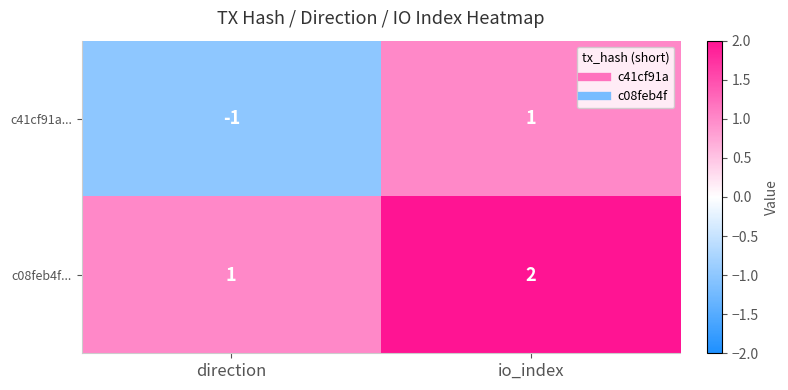

Rank the series at io_index from highest to lowest value.

c08feb4f..., c41cf91a...